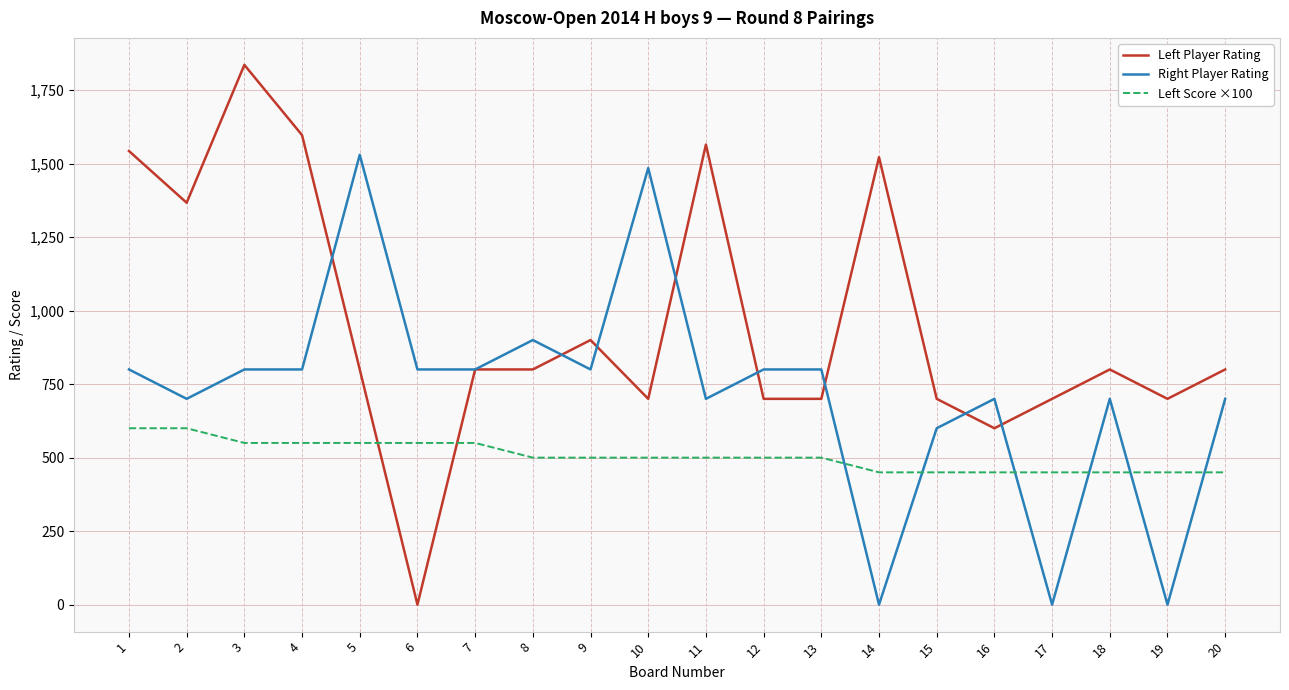

After their last crossing, which series has the higher values: Left Player Rating or Left Score ×100?

Left Player Rating